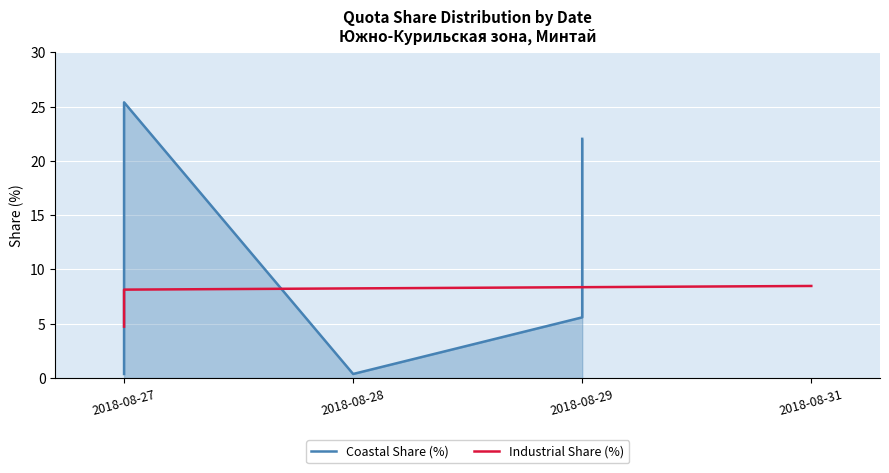

True or false: Coastal Share (%) has a value of 8.7 at 2018-08-27.

False